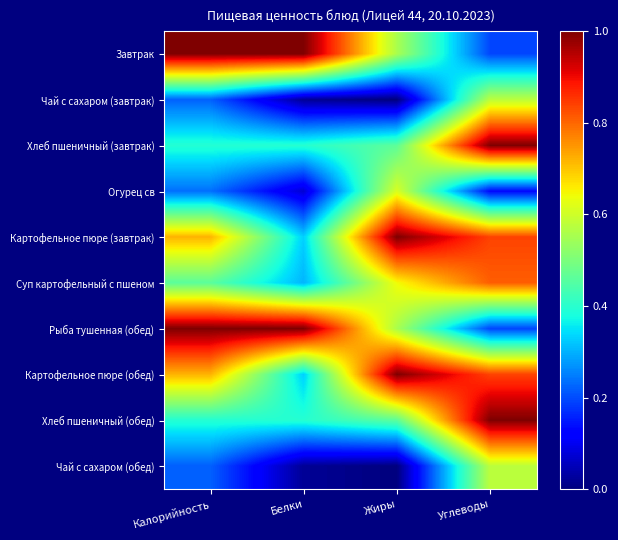

Rank the series at Углеводы from highest to lowest value.

Хлеб пшеничный (завтрак), Хлеб пшеничный (обед), Картофельное пюре (завтрак), Картофельное пюре (обед), Суп картофельный с пшеном, Чай с сахаром (завтрак), Чай с сахаром (обед), Завтрак, Рыба тушенная (обед), Огурец св